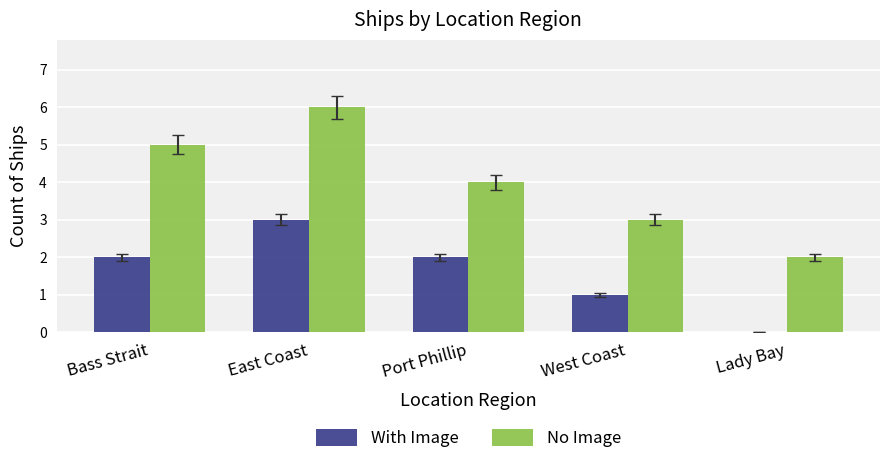

What is the sum of all With Image values?

8